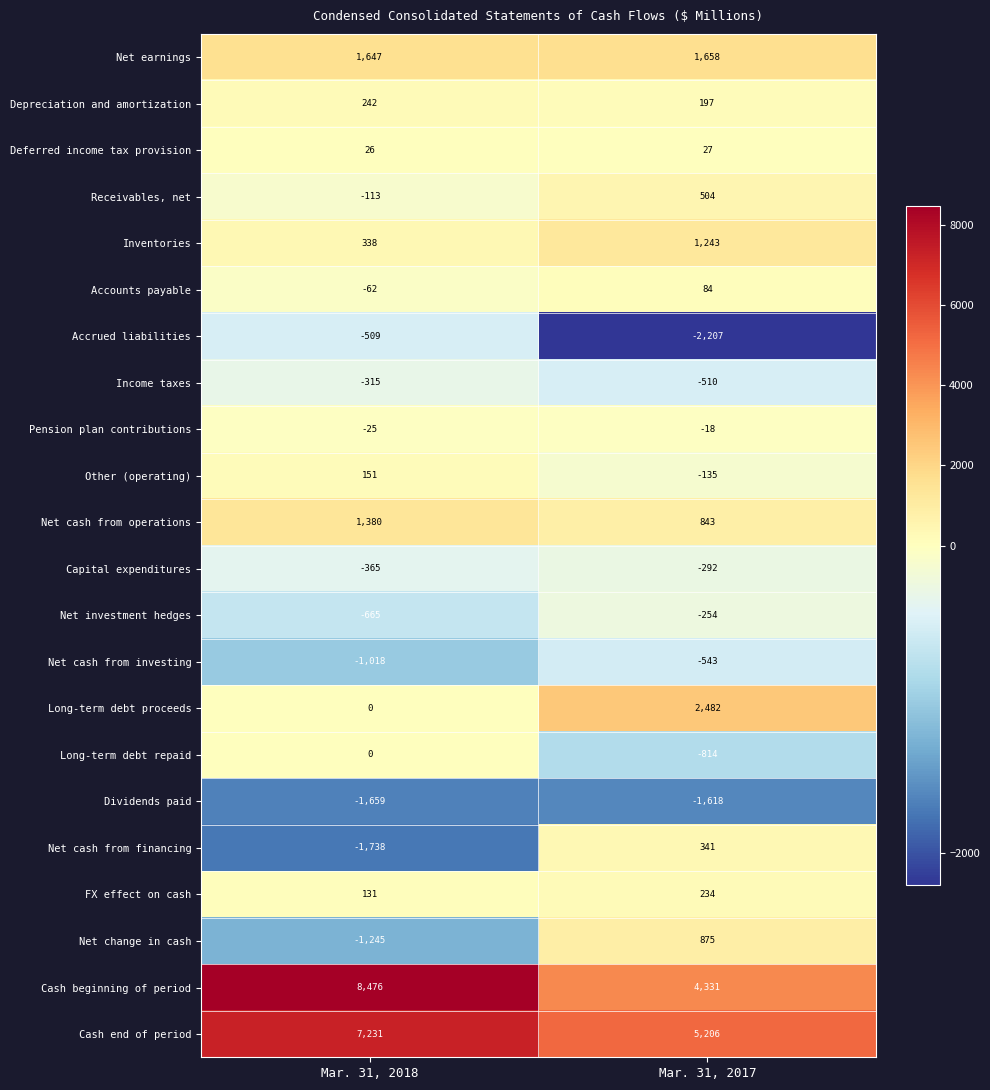

What is the smallest value displayed?

-2207